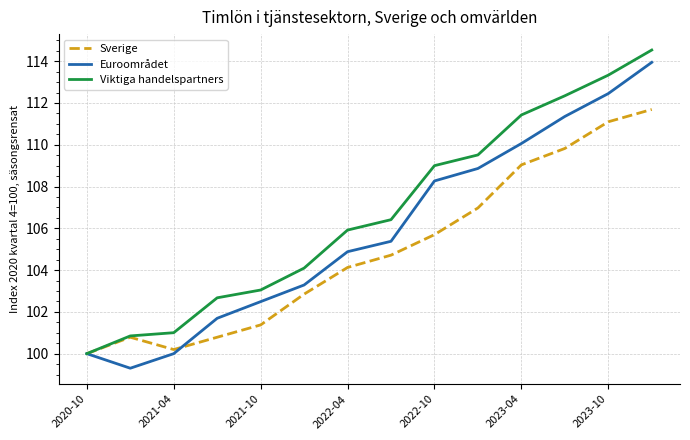

What is the minimum value shown in the chart?

99.3